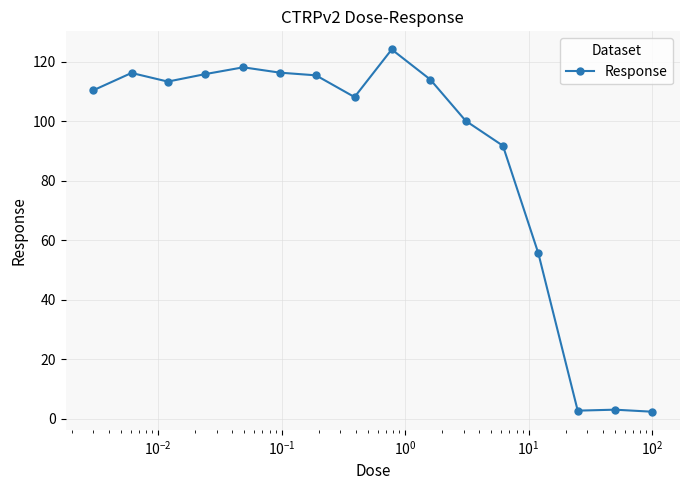

What is the value of the 7th point from the left?

115.4